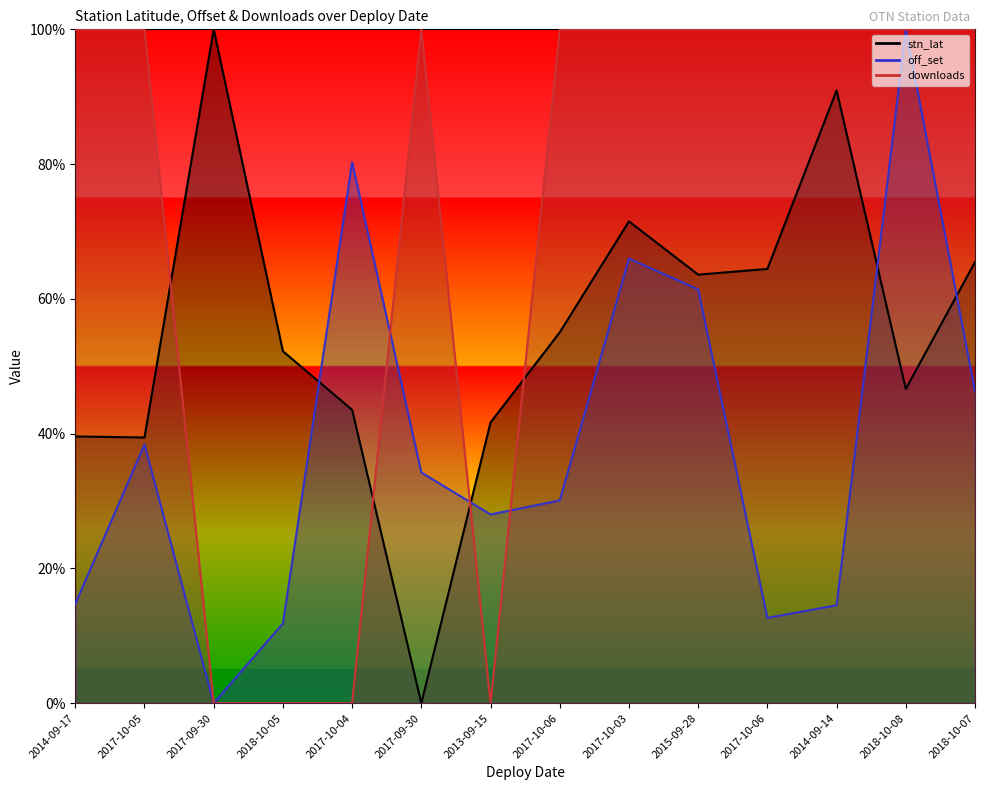

Reading right to left, what are all the values shown in this chart?

stn_lat: 65.5	46.6	90.9	64.4	63.6	71.5	55.0	41.7	0.0	43.5	52.2	100.0	39.4	39.6
off_set: 46.3	100.0	14.5	12.7	61.4	66.0	30.1	28.0	34.2	80.3	11.8	0.0	38.4	14.7
downloads: 100.0	100.0	100.0	100.0	100.0	100.0	100.0	0.0	100.0	0.0	0.0	0.0	100.0	100.0